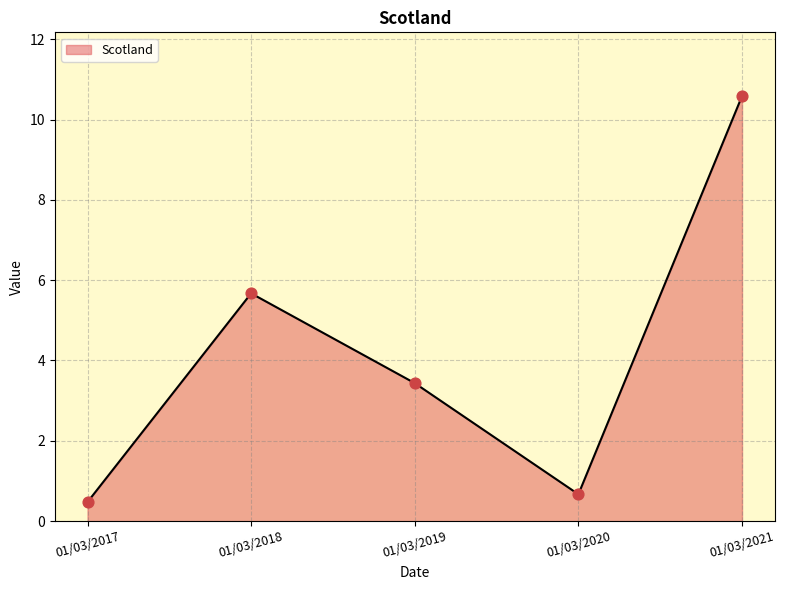

What is the change in value from 01/03/2017 to 01/03/2020?

+0.2